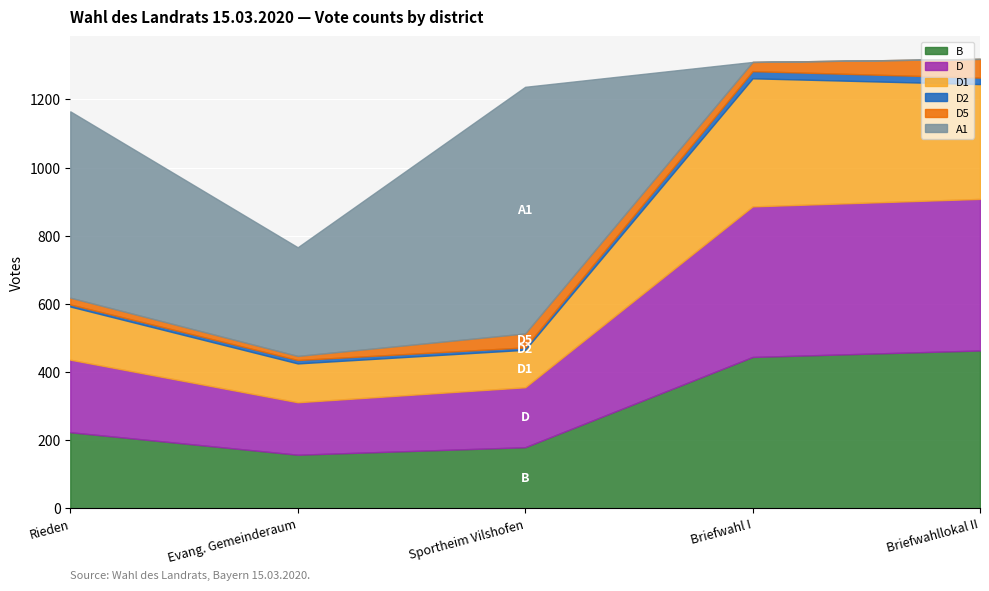

What is the average value of the D1 series?

219